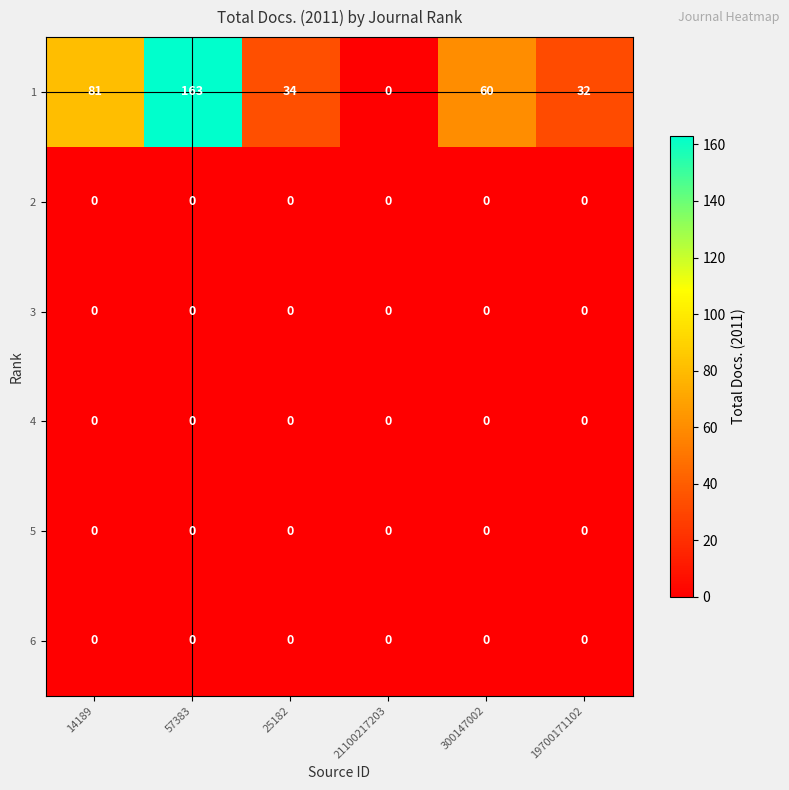

Is it true that 4 equals 0 at 57383?

True